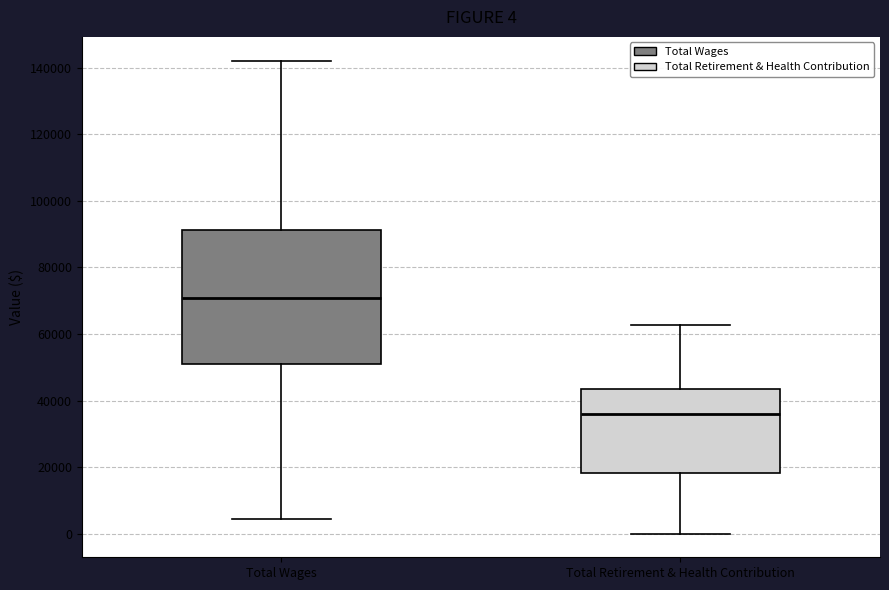

Which box is the tallest, from its lower edge to its upper edge?

Total Wages